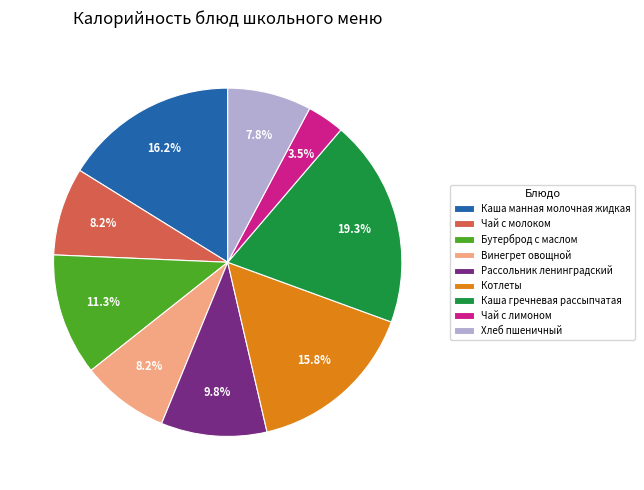

Combined, do Хлеб пшеничный and Чай с молоком account for over 50%?

No